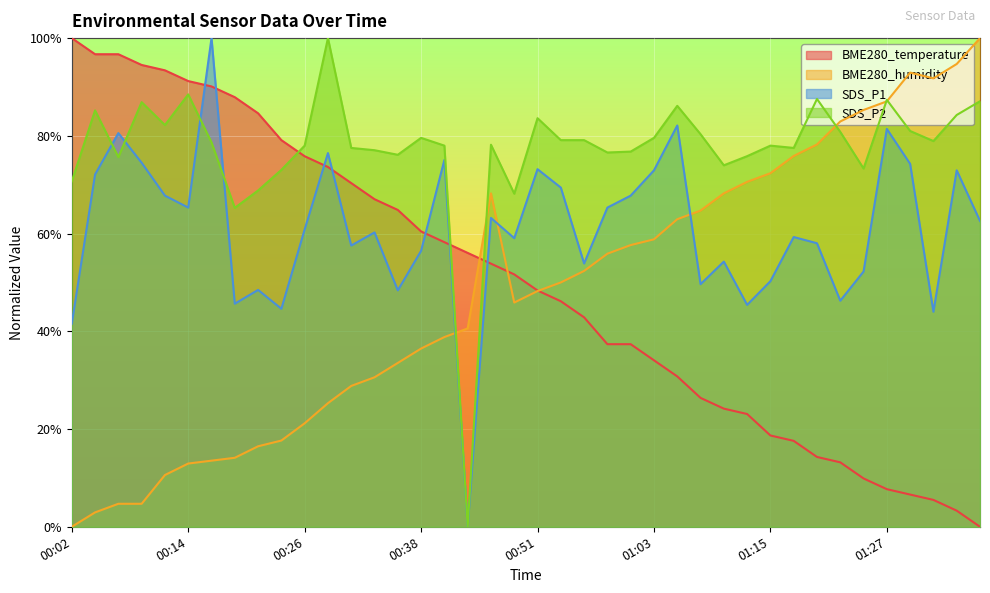

What are all the series names shown in the legend?

BME280_temperature, BME280_humidity, SDS_P1, SDS_P2